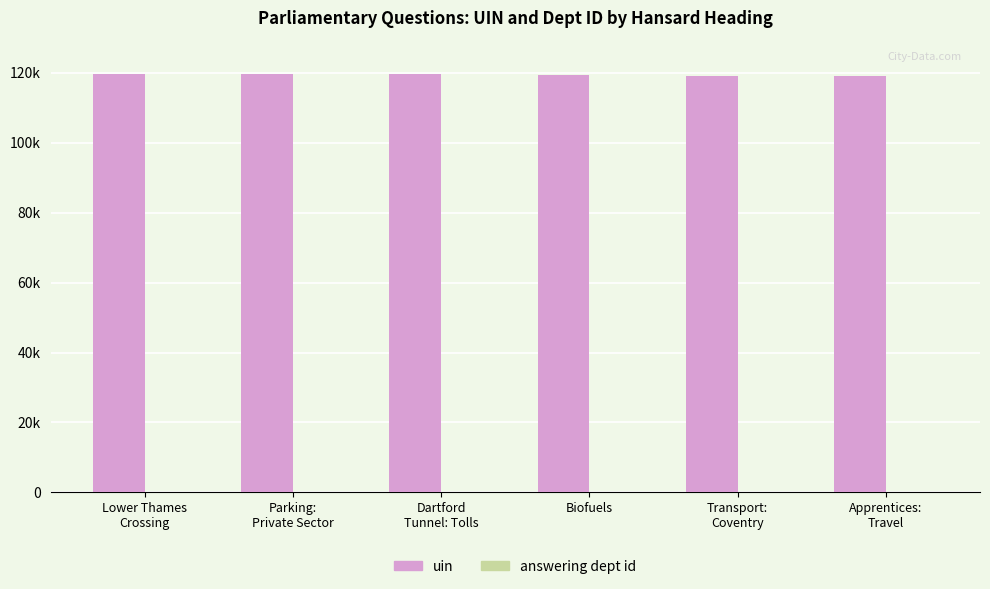

What is the difference between the second highest and minimum values in the uin series?

742